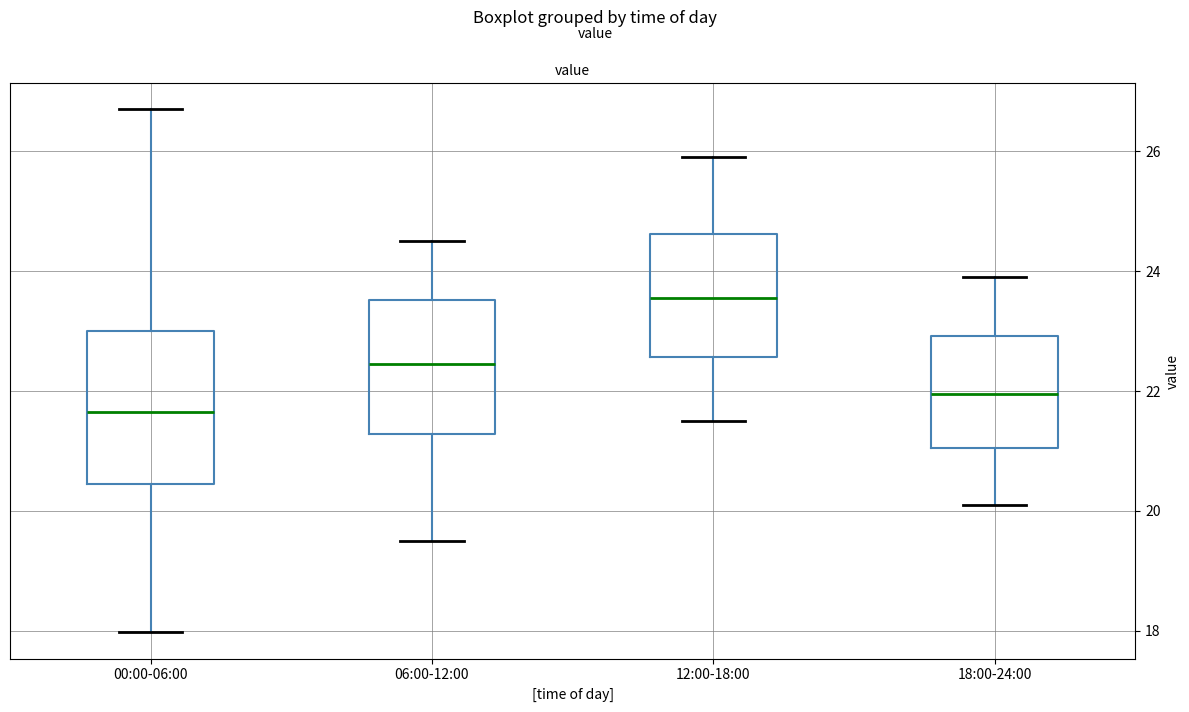

Reading left to right, transcribe this box plot: for each box, give where its median line is, the range the box spans, and where its two whiskers end, as read against the y-axis. The values are not printed on the chart, so give them approximately, as read against the axis.

00:00-06:00: median 21.6, box 20.4 to 23.0, whiskers 18.0 to 26.8
06:00-12:00: median 22.4, box 21.2 to 23.6, whiskers 19.6 to 24.6
12:00-18:00: median 23.6, box 22.6 to 24.6, whiskers 21.6 to 26.0
18:00-24:00: median 22.0, box 21.0 to 23.0, whiskers 20.2 to 24.0